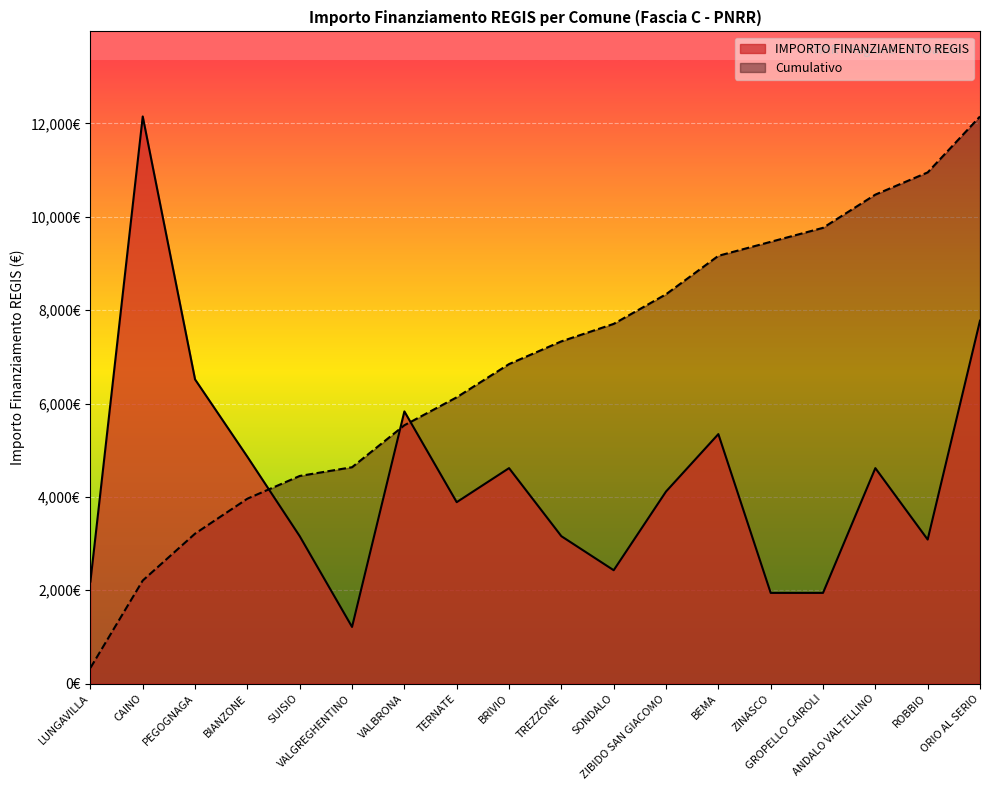

Is it true that the value at ZIBIDO SAN GIACOMO is 2531?

False